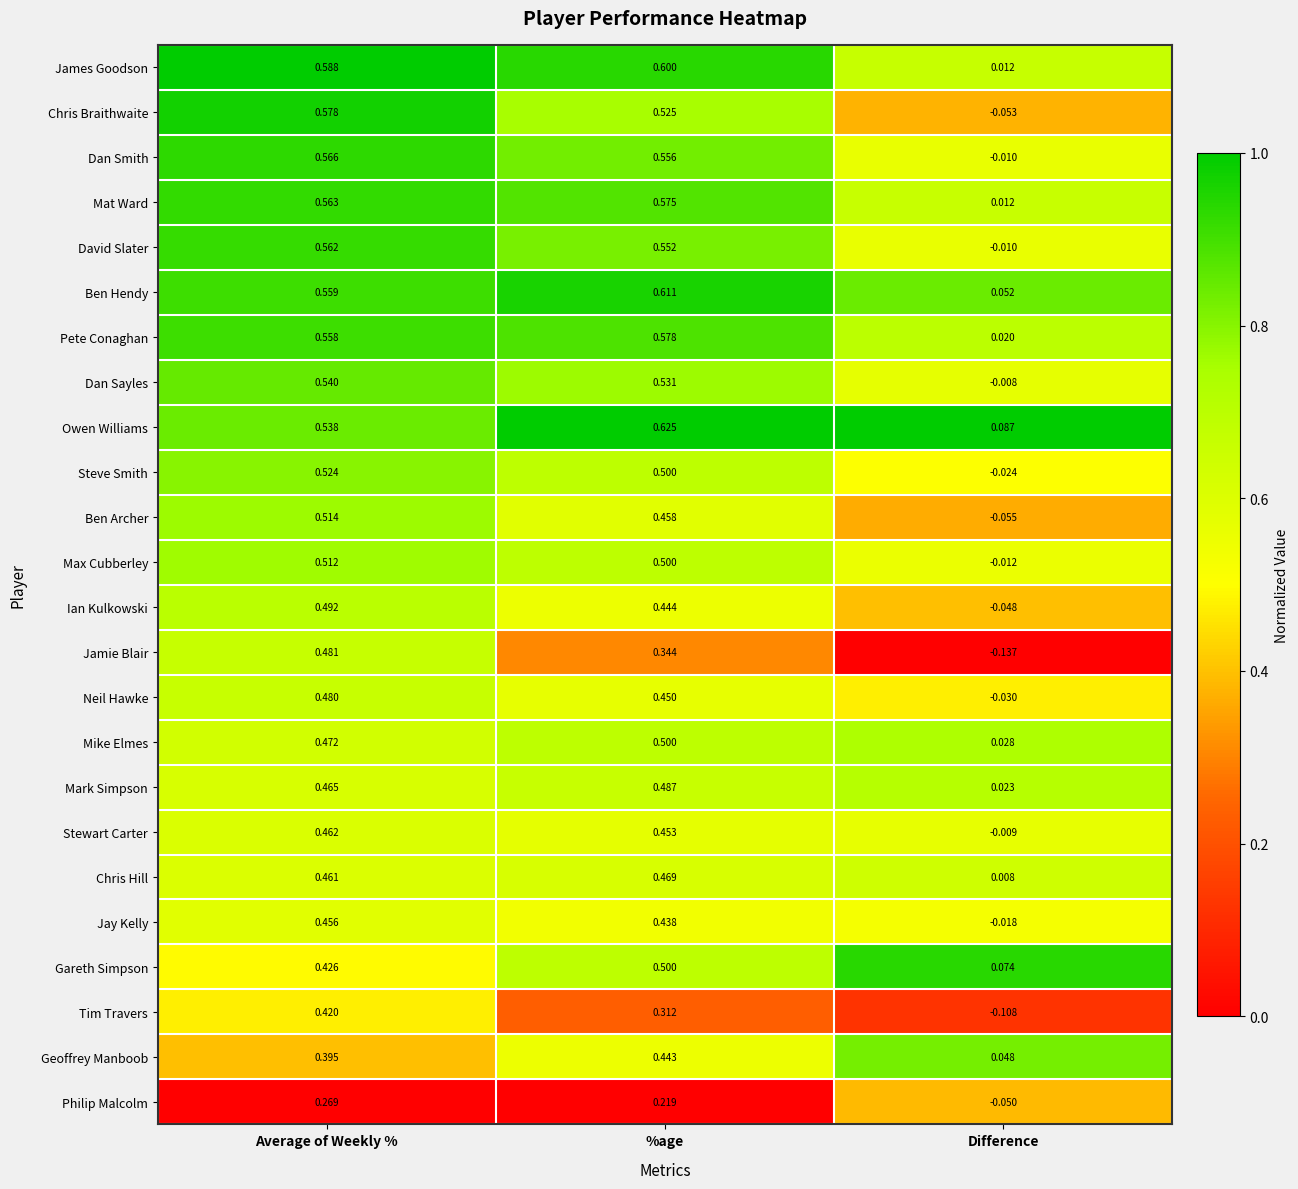

List the labels in order of Mat Ward value, smallest first.

Difference, Average of Weekly %, %age